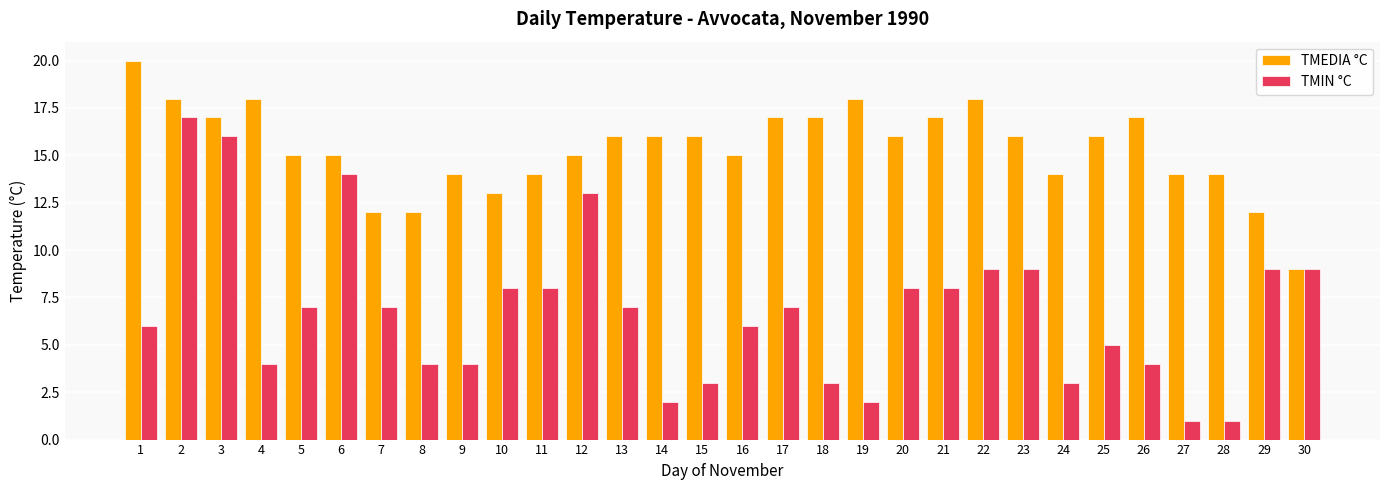

True or false: TMEDIA °C has a value of 18 at 11.

False